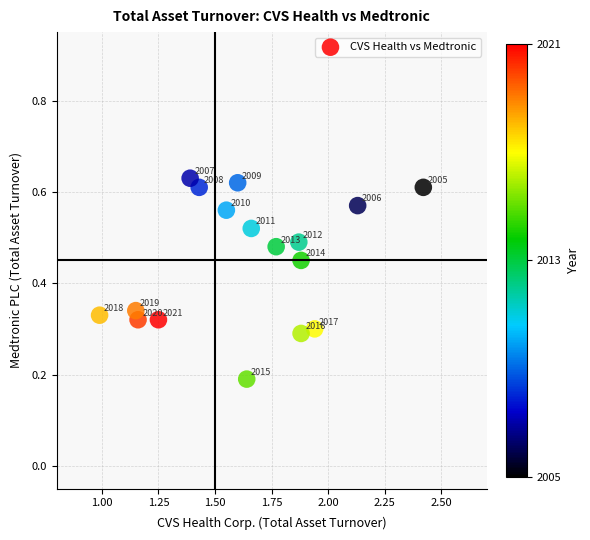

What is the range of X values (max minus min)?

1.4